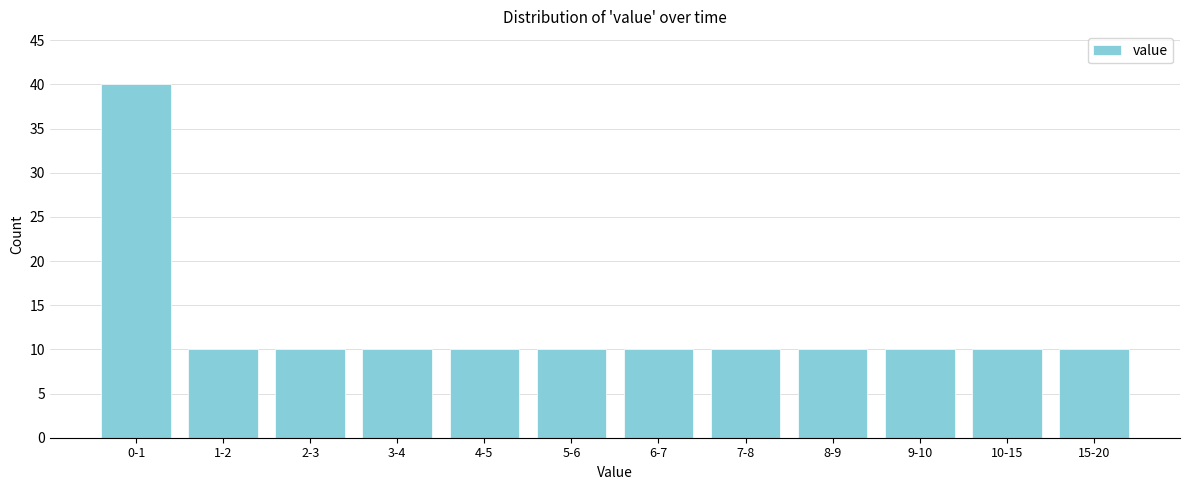

Reading right to left, transcribe all the data shown in this chart.

15-20=10	10-15=10	9-10=10	8-9=10	7-8=10	6-7=10	5-6=10	4-5=10	3-4=10	2-3=10	1-2=10	0-1=40